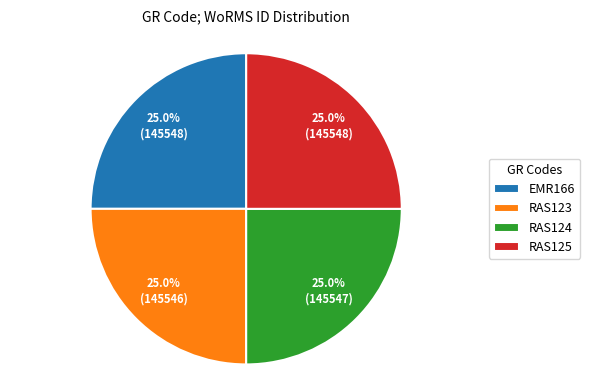

True or false: RAS123 accounts for 25% of the total.

True